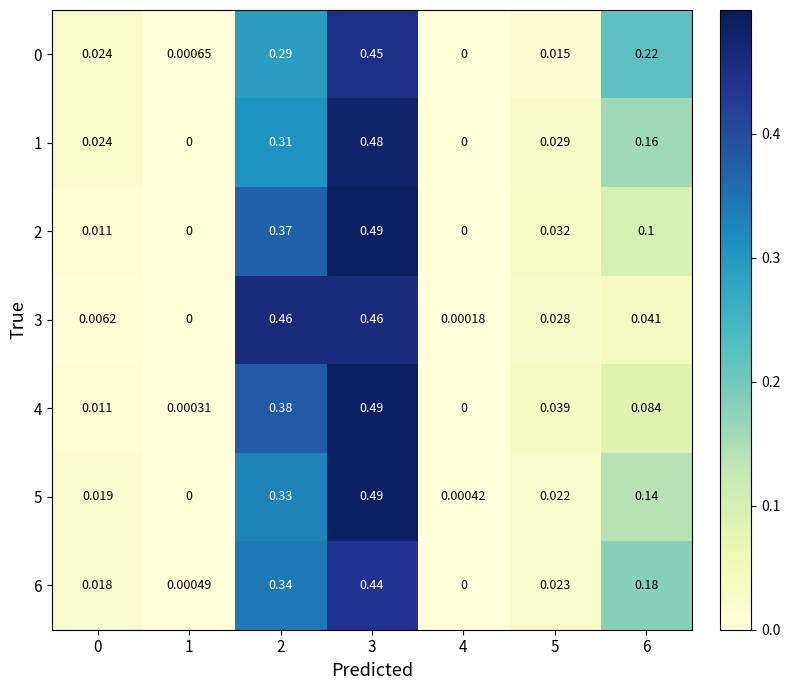

Is the value of 3 at 4 greater than the value of 2 at 6?

No